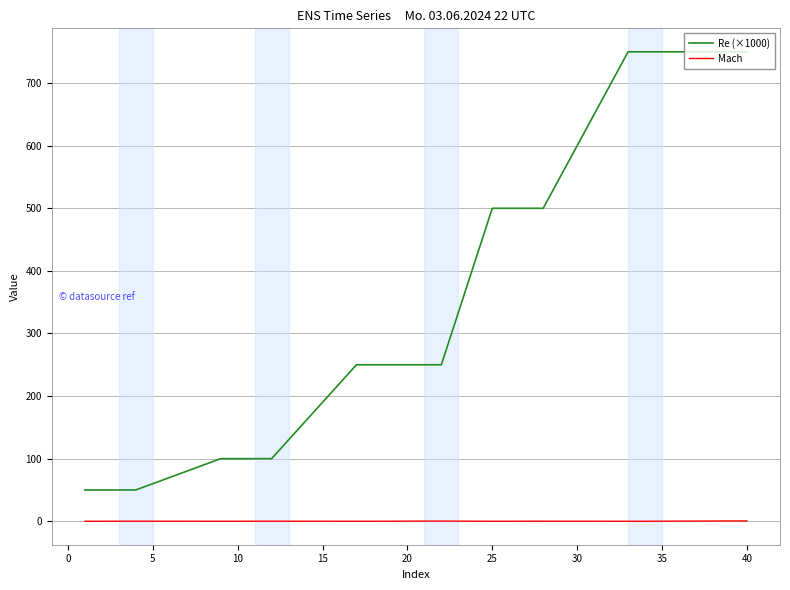

Which series has the widest spread of values?

Re (×1000)